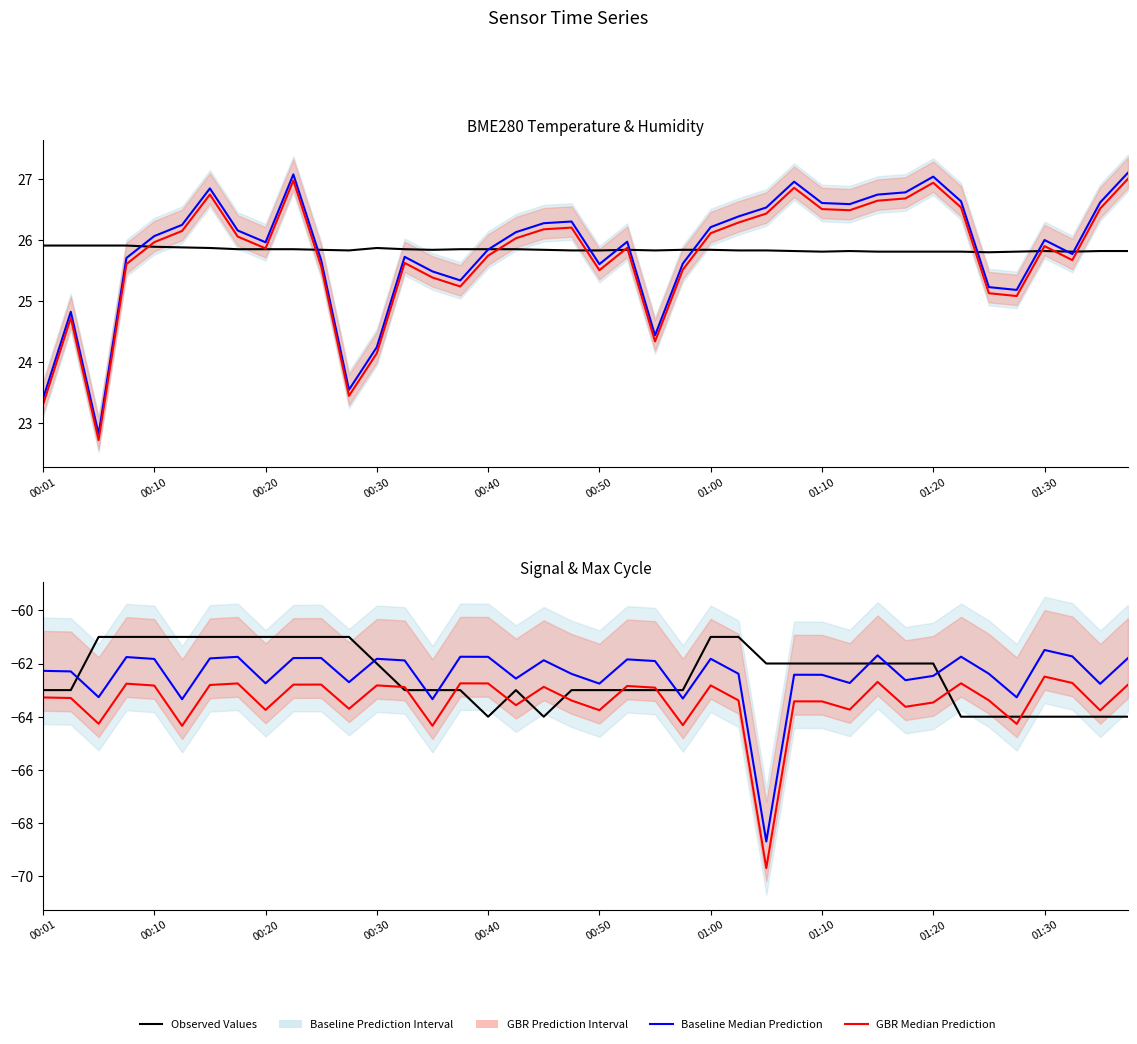

What is the sum of the Max_cycle (median) values at 36 and 22?

-123.4